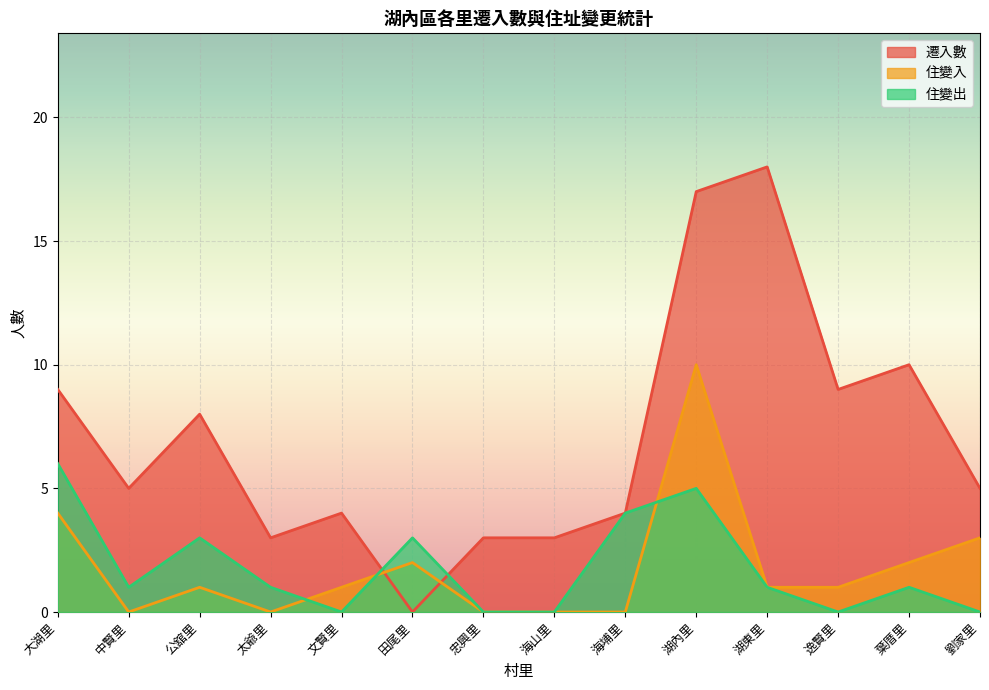

What is the label of the 3rd point from the left?

公舘里